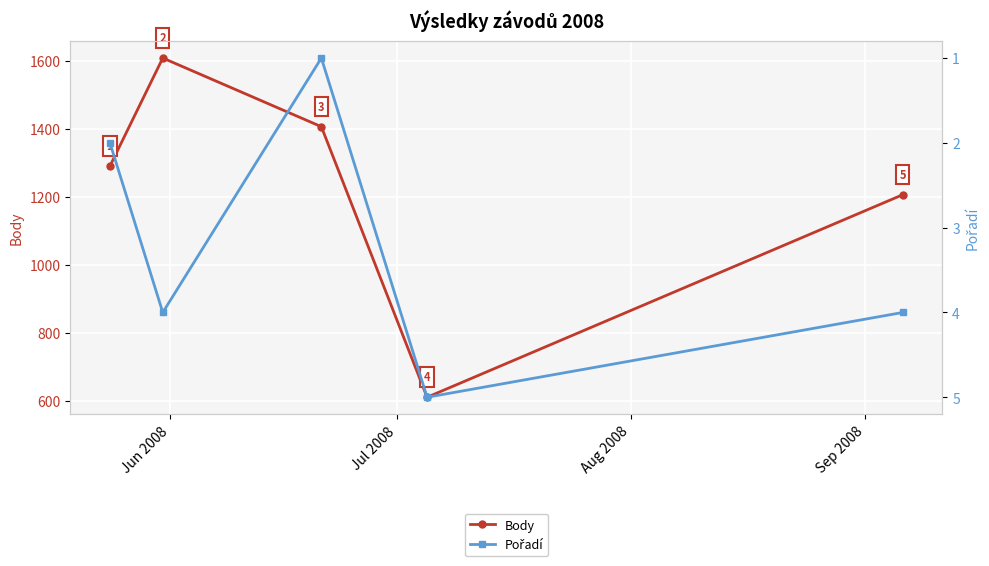

True or false: Pořadí and Body intersect in this chart.

False